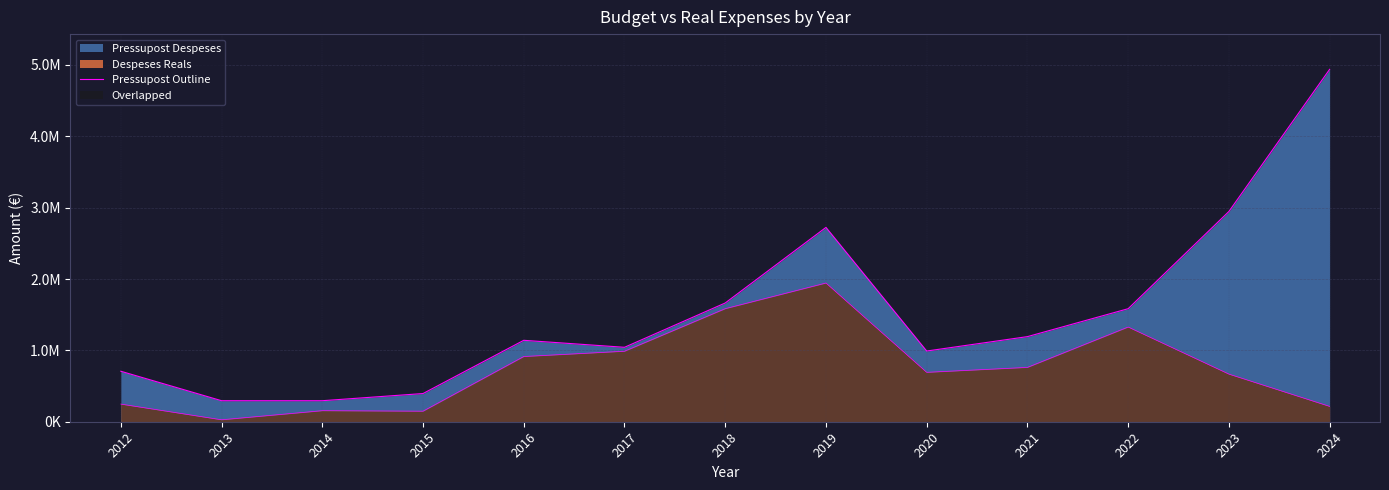

How many values are below 1141075?

6